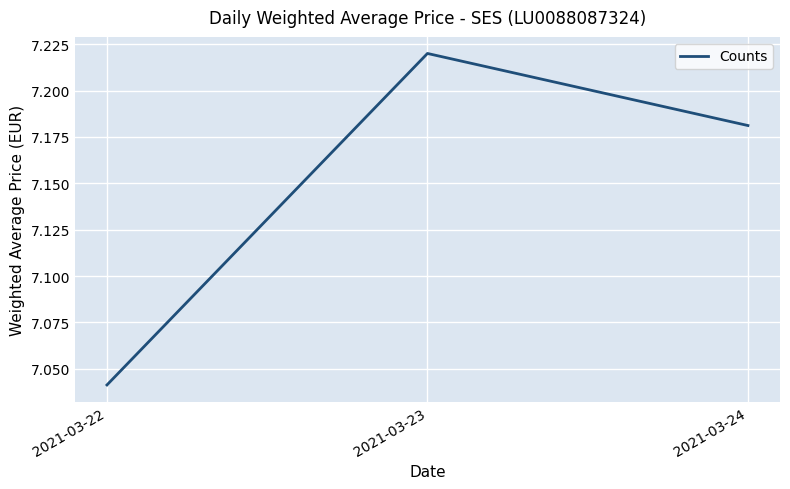

Is it true that the value at 2021-03-22 is 9.4?

False